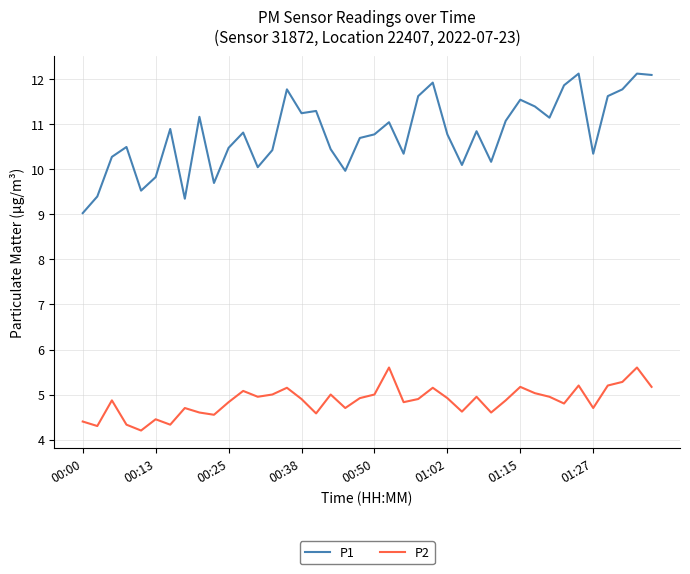

Which series has the largest total across all categories?

P1